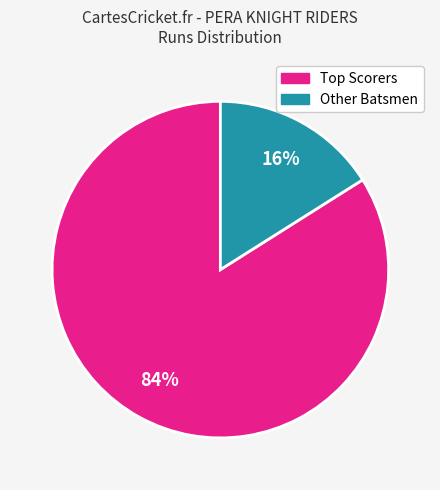

Does any single category account for the majority?

Yes